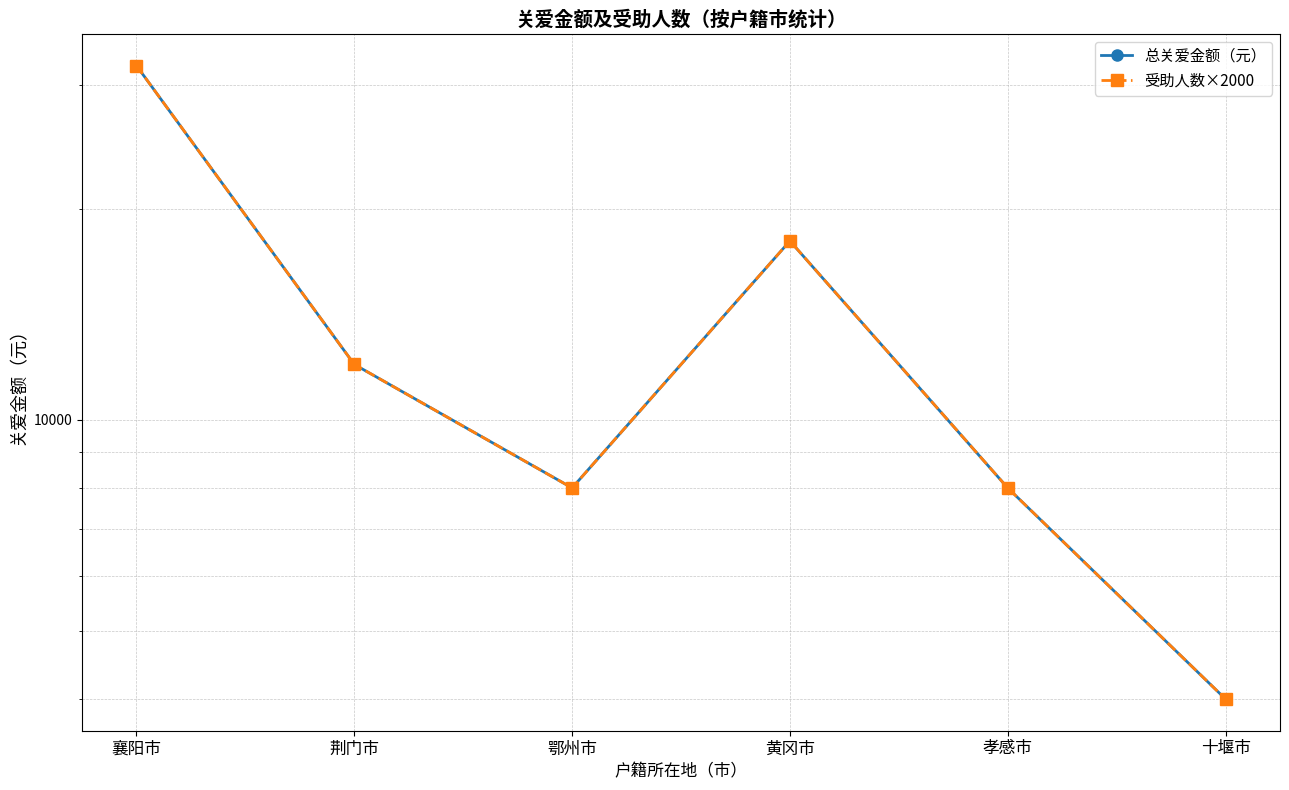

List the labels in order of 受助人数×2000 value, smallest first.

十堰市, 鄂州市, 孝感市, 荆门市, 黄冈市, 襄阳市